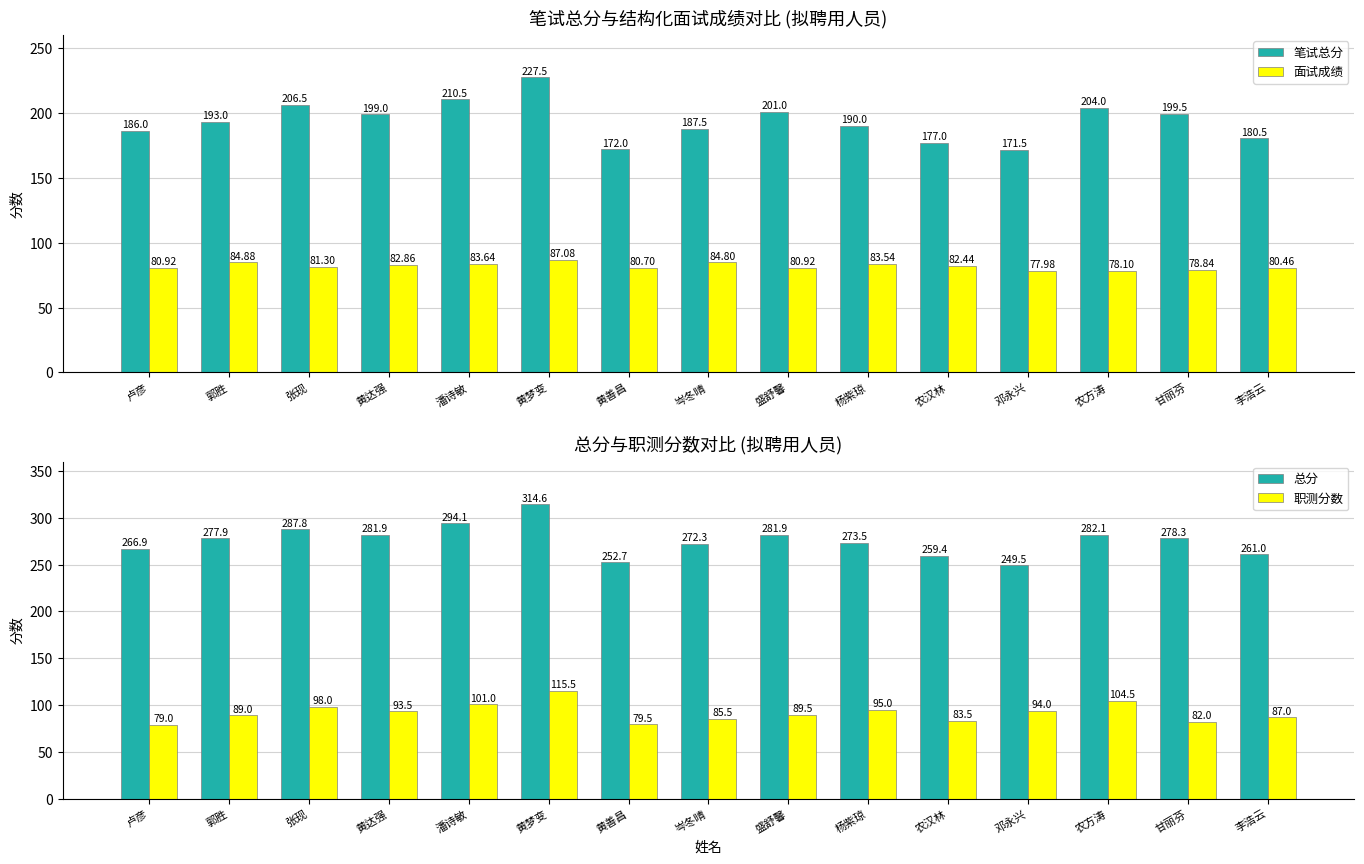

At which category is the sum across all series the highest?

黄梦变